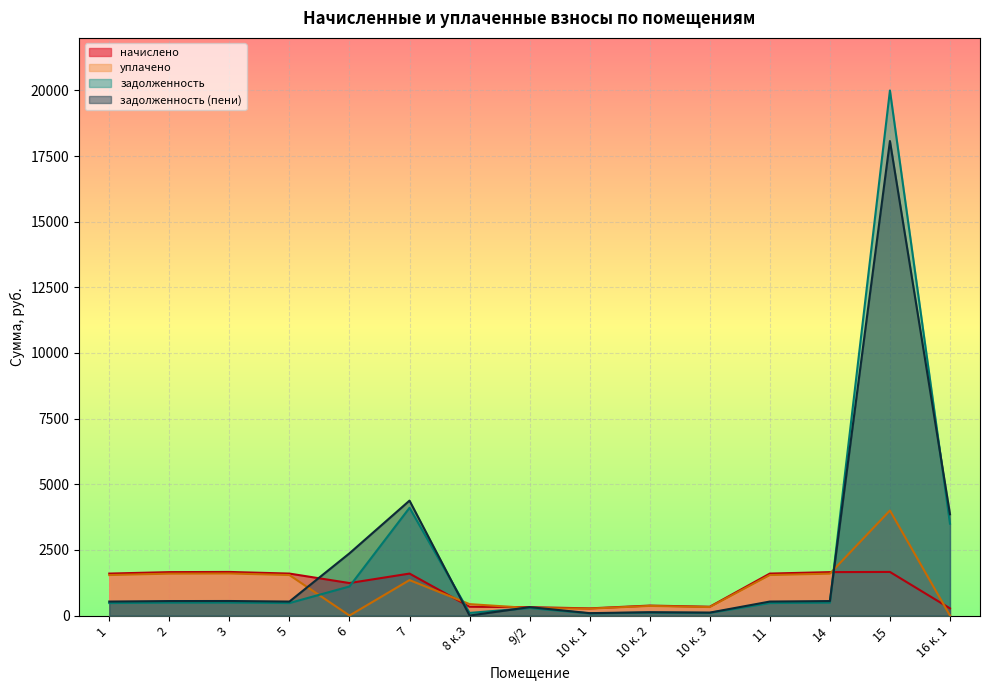

How many interior local peaks does the задолженность series have?

5